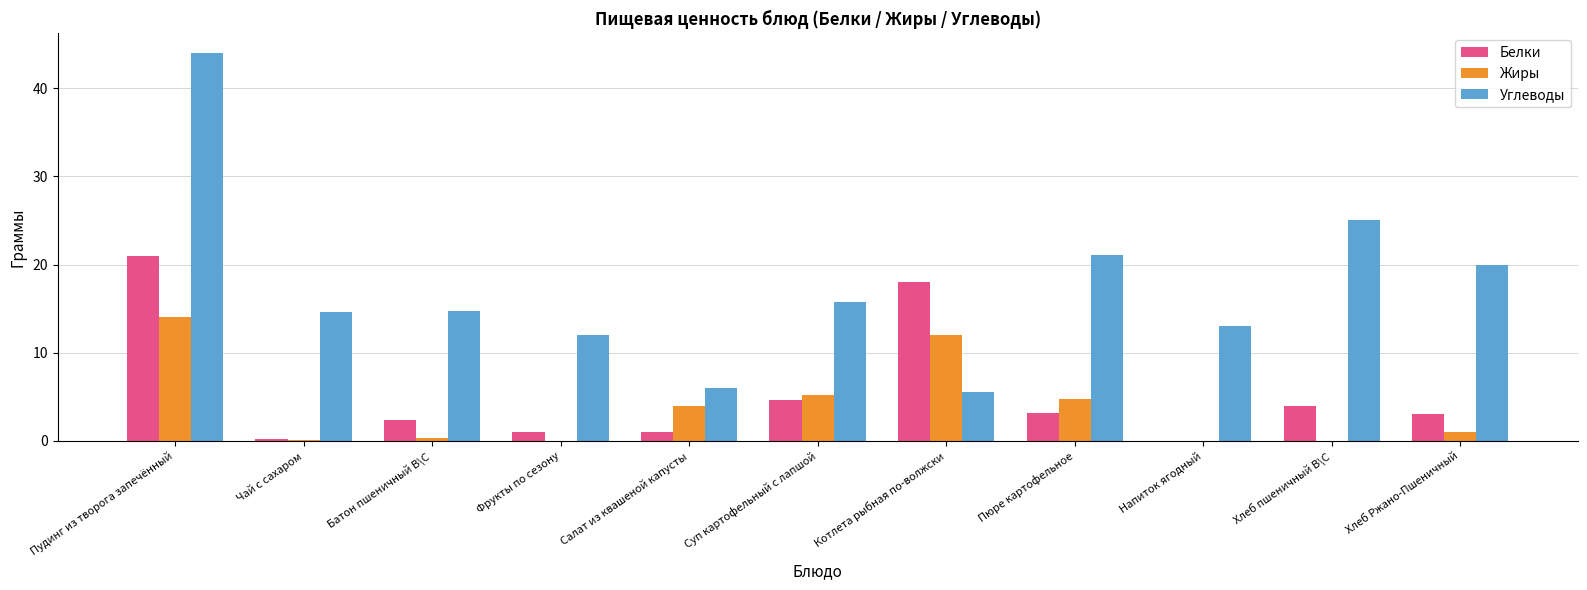

What is the difference between the Белки values at Хлеб Ржано-Пшеничный and Напиток ягодный?

3.0